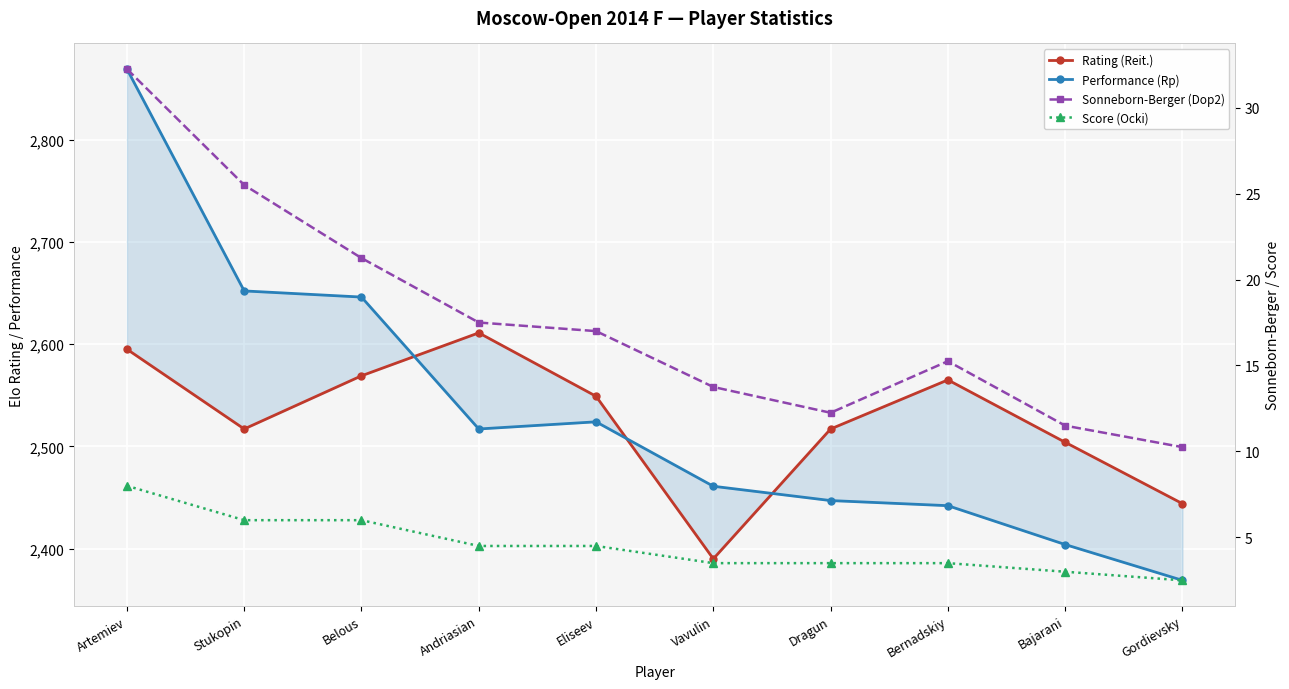

Which series has the largest total across all categories?

Performance (Rp)